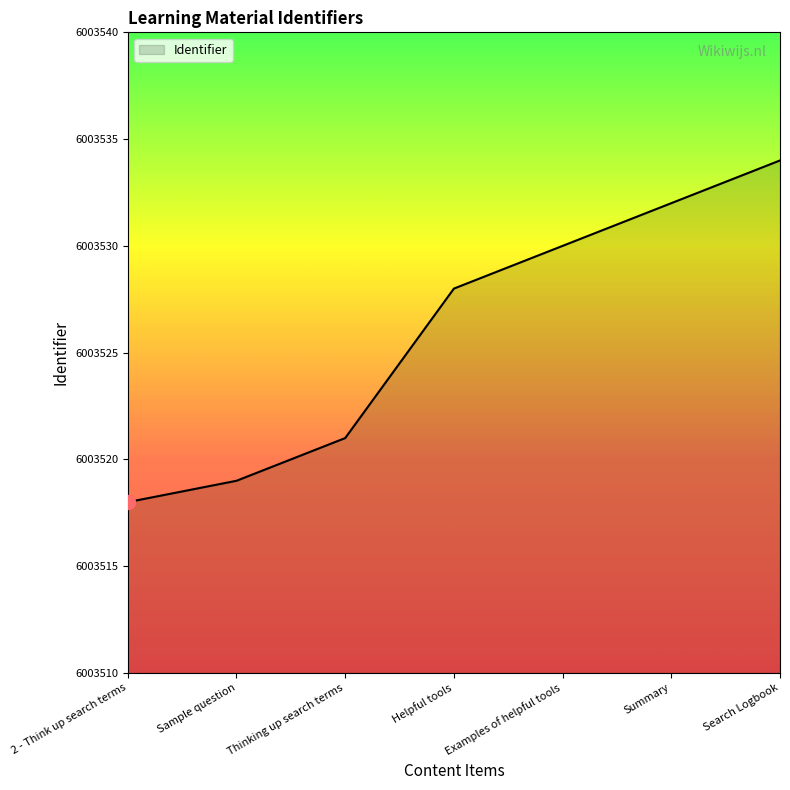

What is the ratio of the value at 2 - Think up search terms to the value at Examples of helpful tools?

1.0